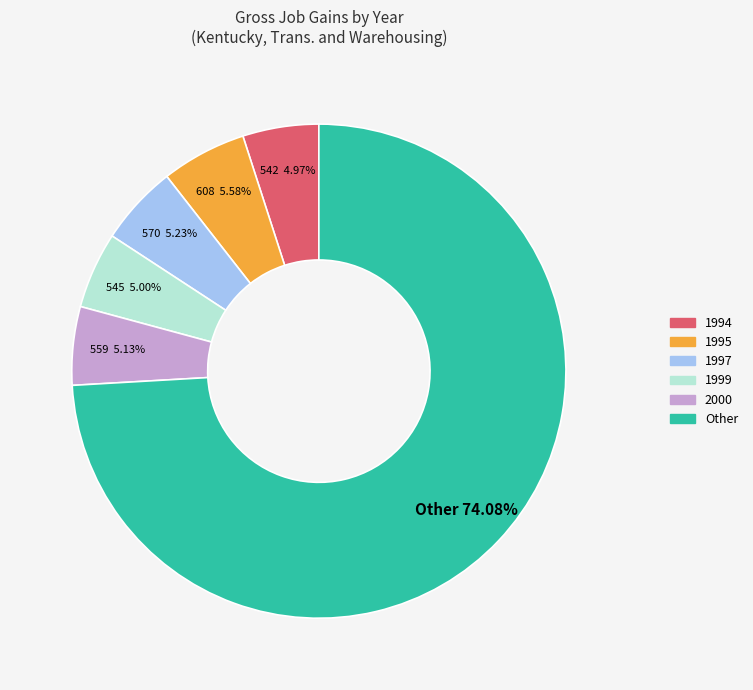

Is the sum of 1997 and Other greater than half?

Yes